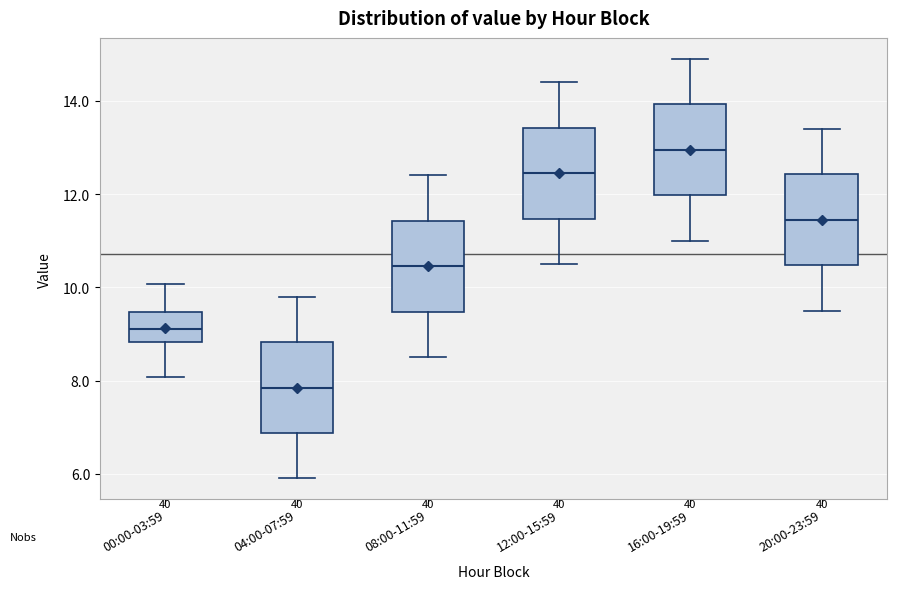

Reading left to right, read every box against the y-axis: the position of its median line, the range the box covers, and the ends of its whiskers. The values are not printed on the chart, so give them approximately, as read against the axis.

00:00-03:59: median 9.2, box 8.8 to 9.4, whiskers 8.0 to 10.0
04:00-07:59: median 7.8, box 6.8 to 8.8, whiskers 6.0 to 9.8
08:00-11:59: median 10.4, box 9.4 to 11.4, whiskers 8.6 to 12.4
12:00-15:59: median 12.4, box 11.4 to 13.4, whiskers 10.6 to 14.4
16:00-19:59: median 13.0, box 12.0 to 14.0, whiskers 11.0 to 15.0
20:00-23:59: median 11.4, box 10.4 to 12.4, whiskers 9.6 to 13.4